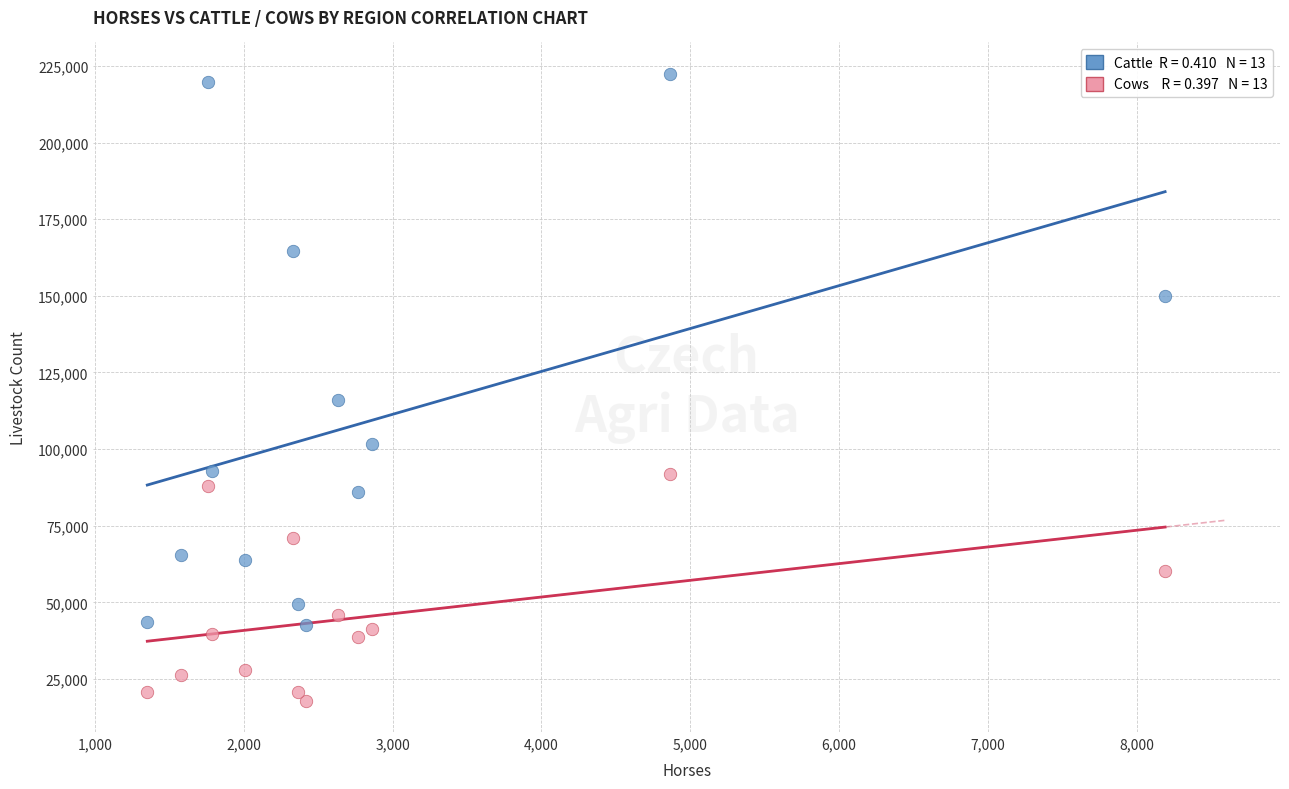

Across all series, what Y value is closest to 120174?

115877